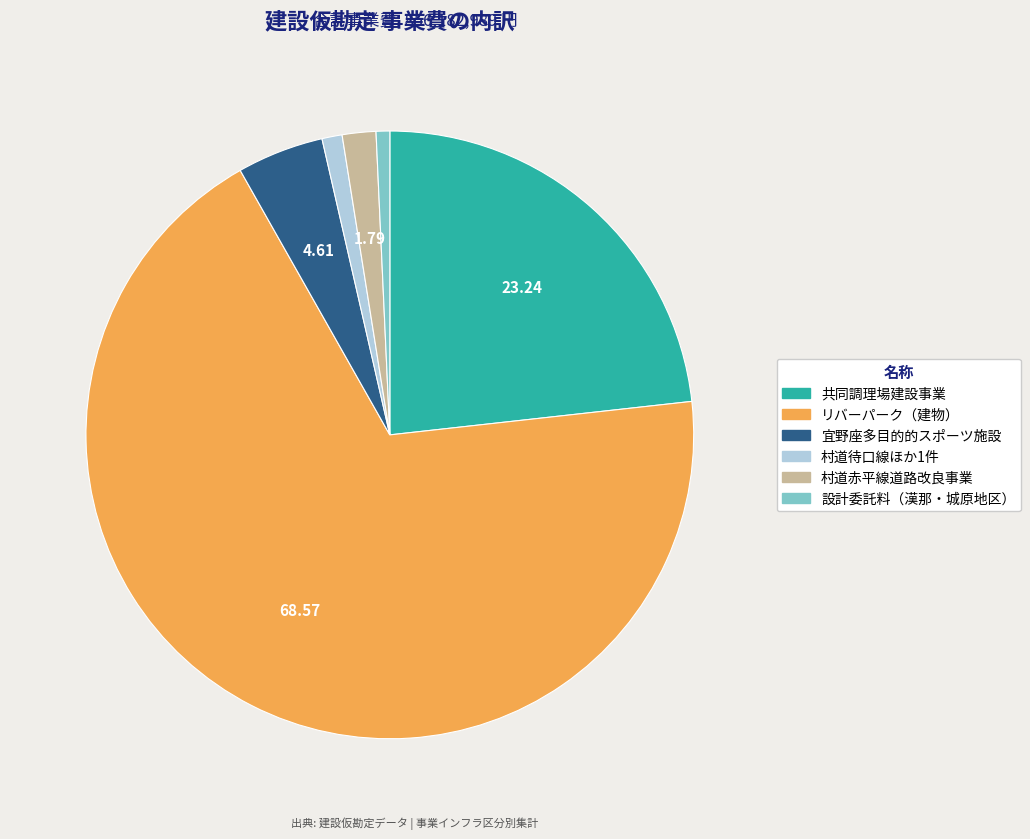

Is the sum of 宜野座多目的的スポーツ施設 and 設計委託料（漢那・城原地区） greater than half?

No